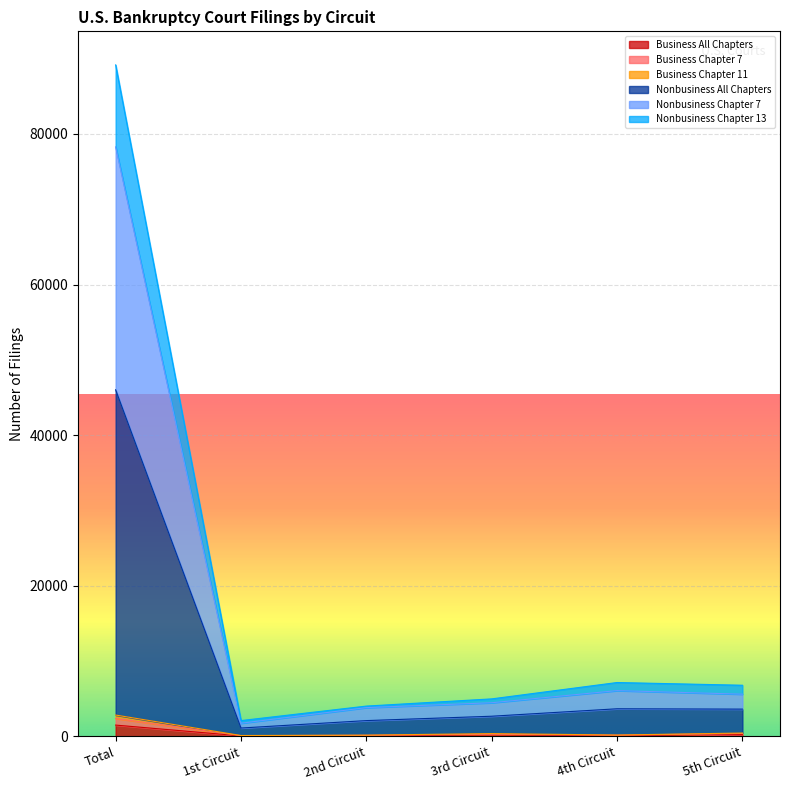

At which category is the sum across all series the highest?

Total